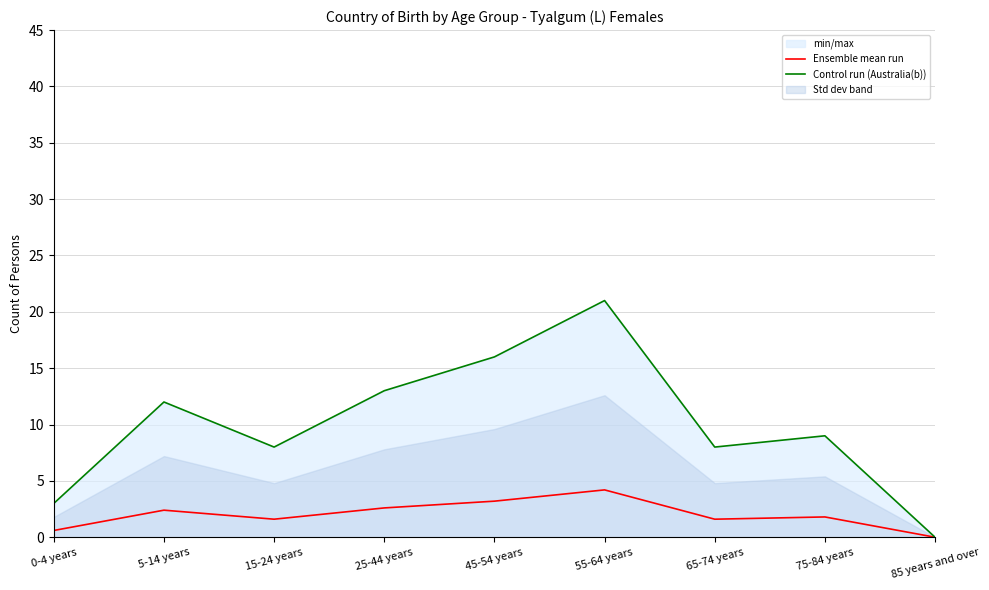

What is the label of the 3rd point from the right?

65-74 years